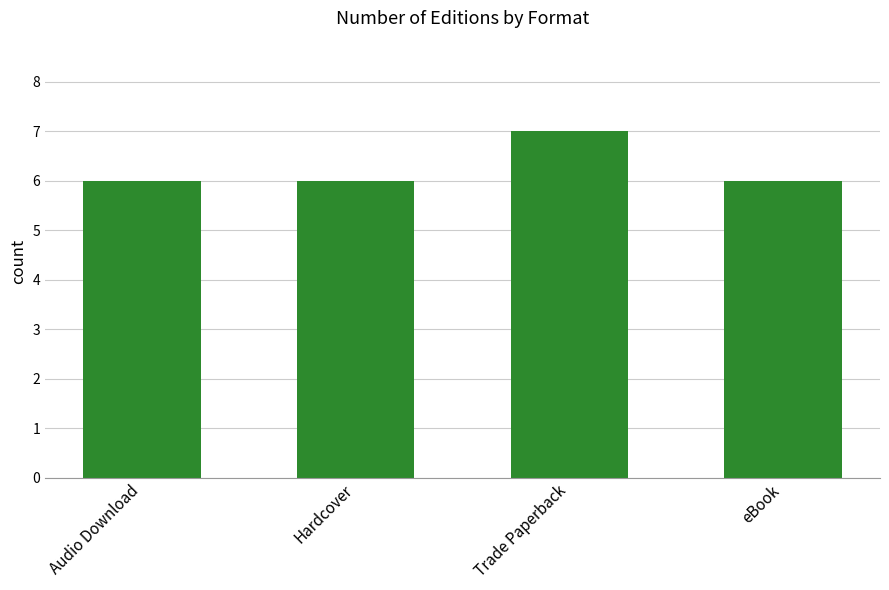

The chart shows a value of 6 at Audio Download. True or false?

True